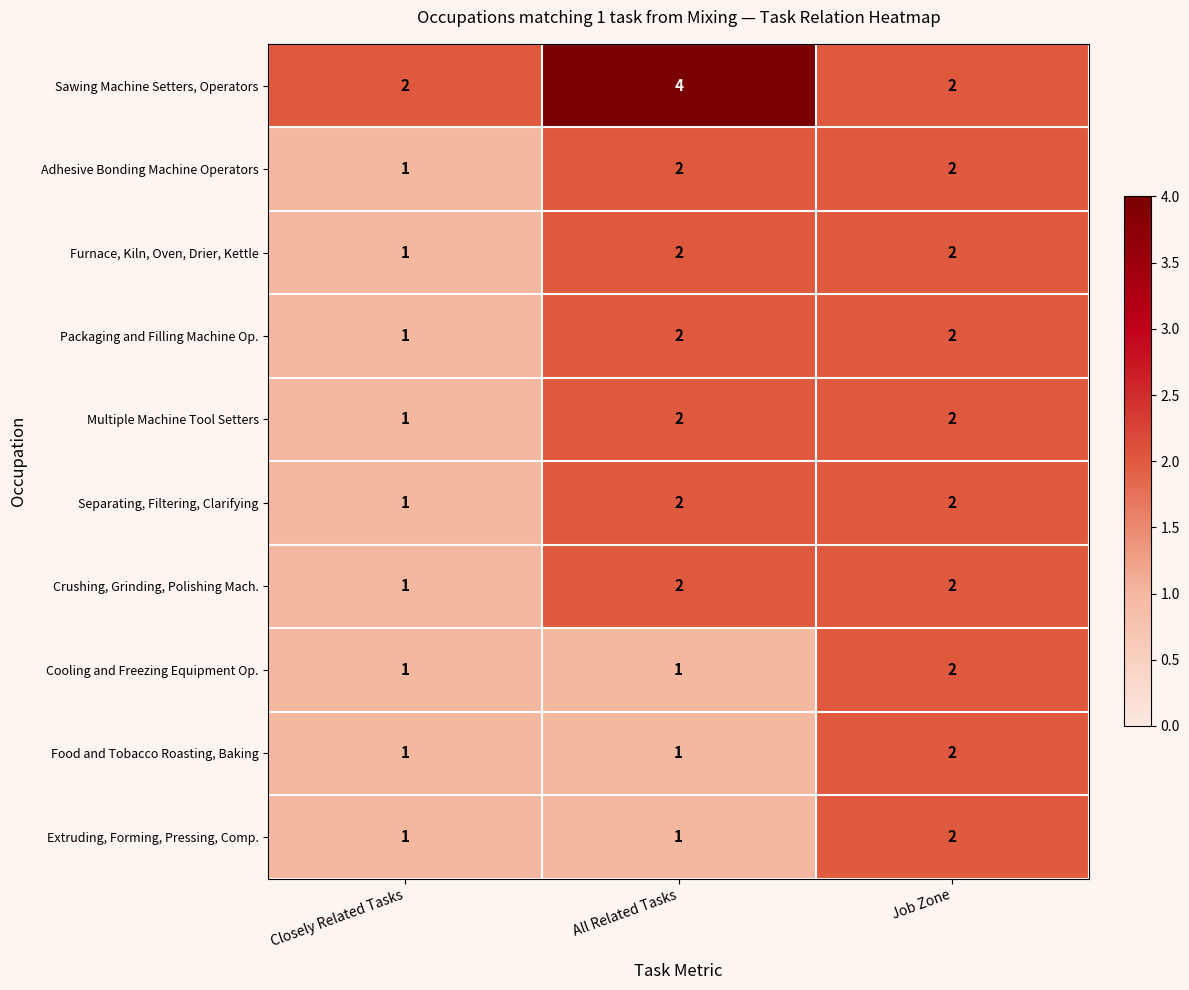

Which label corresponds to the largest value in the chart?

All Related Tasks